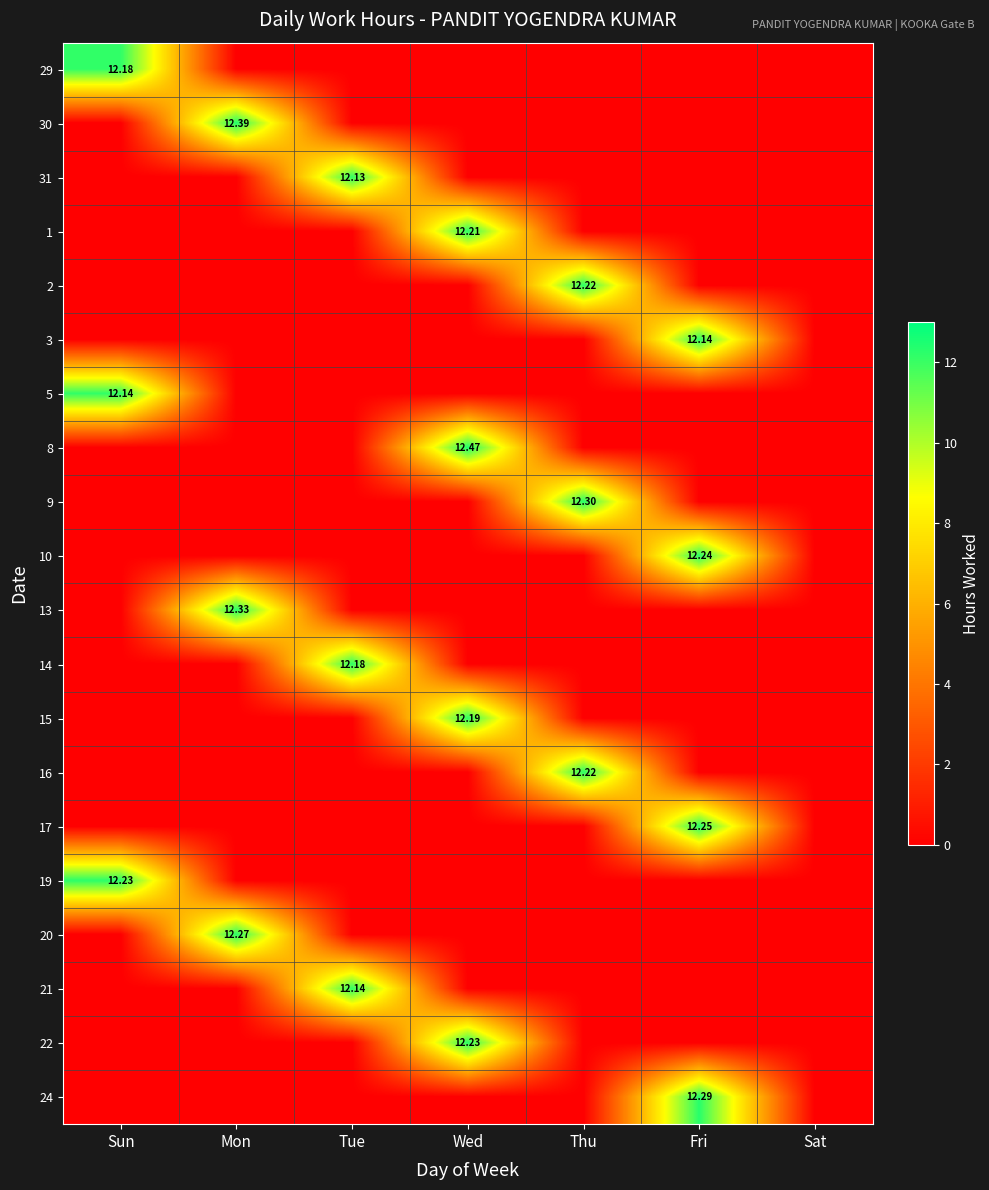

List the series in order of their peak value, lowest first.

31, 3, 5, 21, 29, 14, 15, 1, 2, 16, 19, 22, 10, 17, 20, 24, 9, 13, 30, 8